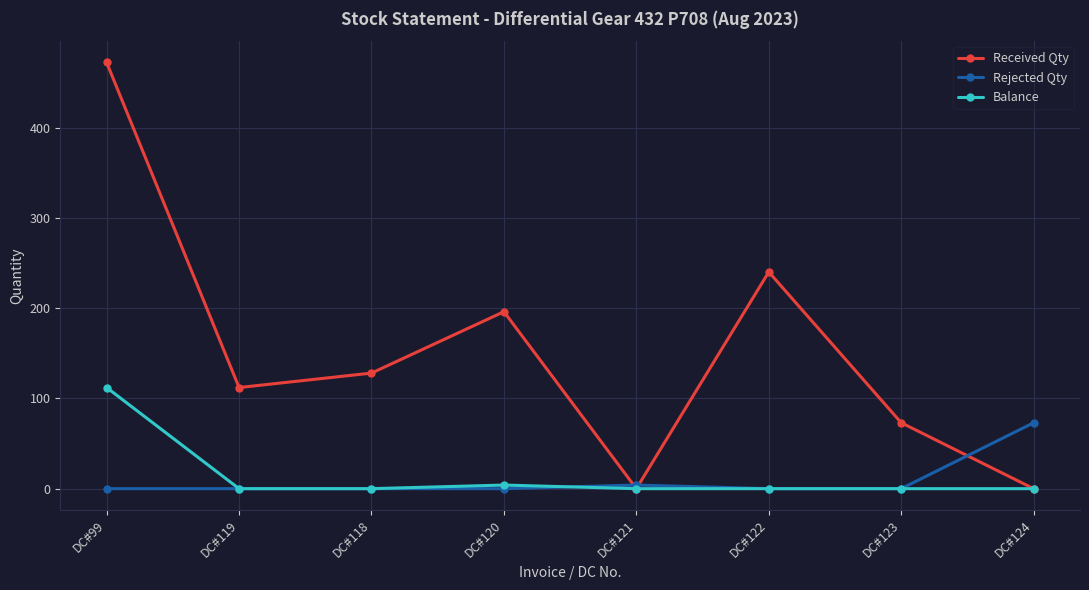

Reading left to right, extract all data points from this chart.

Received Qty: DC#99=472	DC#119=112	DC#118=128	DC#120=196	DC#121=0	DC#122=240	DC#123=73	DC#124=0
Rejected Qty: DC#99=0	DC#119=0	DC#118=0	DC#120=0	DC#121=4	DC#122=0	DC#123=0	DC#124=73
Balance: DC#99=112	DC#119=0	DC#118=0	DC#120=4	DC#121=0	DC#122=0	DC#123=0	DC#124=0